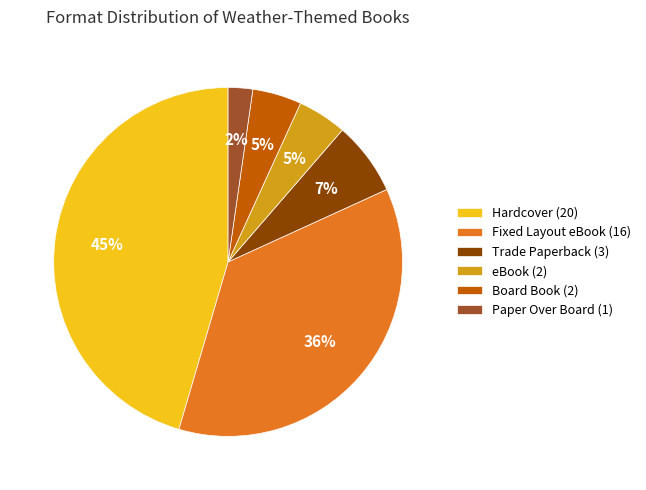

How many segments does this pie chart have?

6